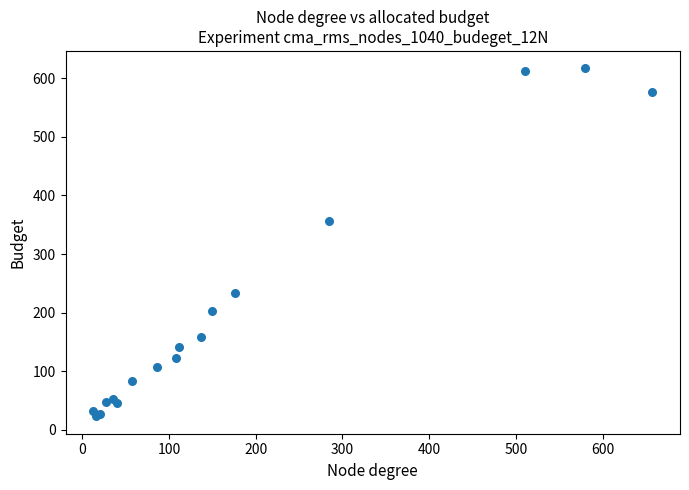

What Y value in the scatter plot is closest to 320?

357